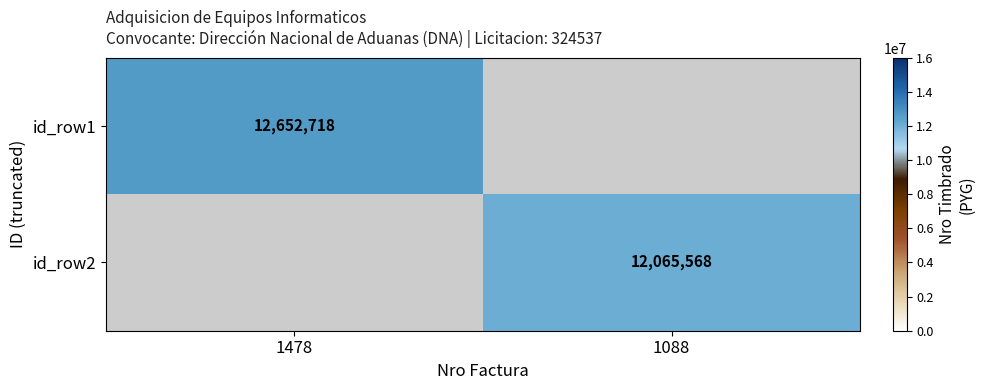

Is the value of id_row2 at 1088 greater than the value of id_row1 at 1478?

No